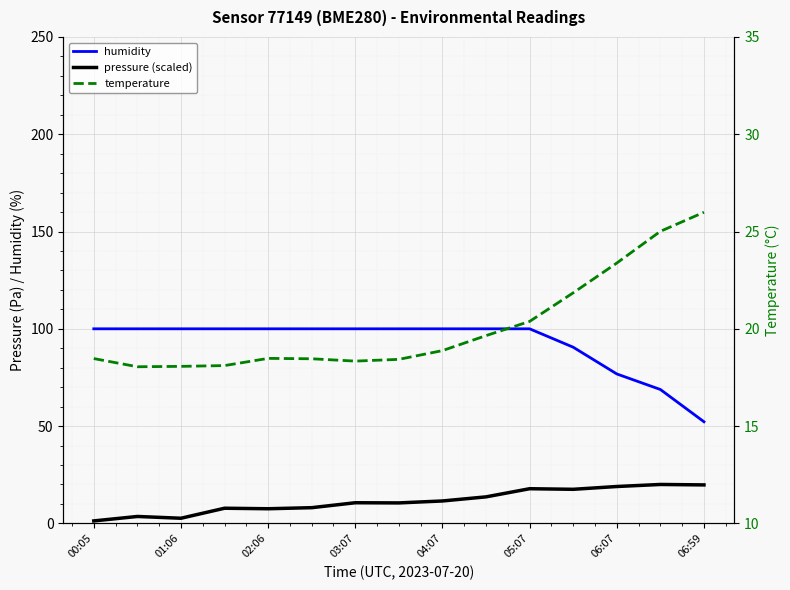

What is the smallest value displayed?

1.3